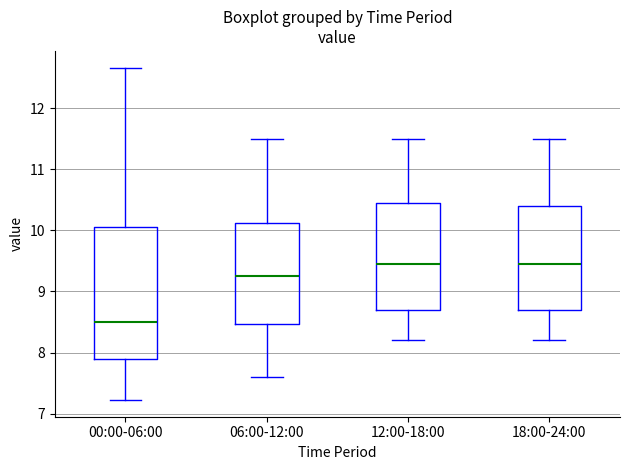

Reading left to right, read every box against the y-axis: the position of its median line, the range the box covers, and the ends of its whiskers. The values are not printed on the chart, so give them approximately, as read against the axis.

00:00-06:00: median 8.5, box 7.9 to 10.1, whiskers 7.2 to 12.7
06:00-12:00: median 9.3, box 8.5 to 10.1, whiskers 7.6 to 11.5
12:00-18:00: median 9.5, box 8.7 to 10.5, whiskers 8.2 to 11.5
18:00-24:00: median 9.5, box 8.7 to 10.4, whiskers 8.2 to 11.5